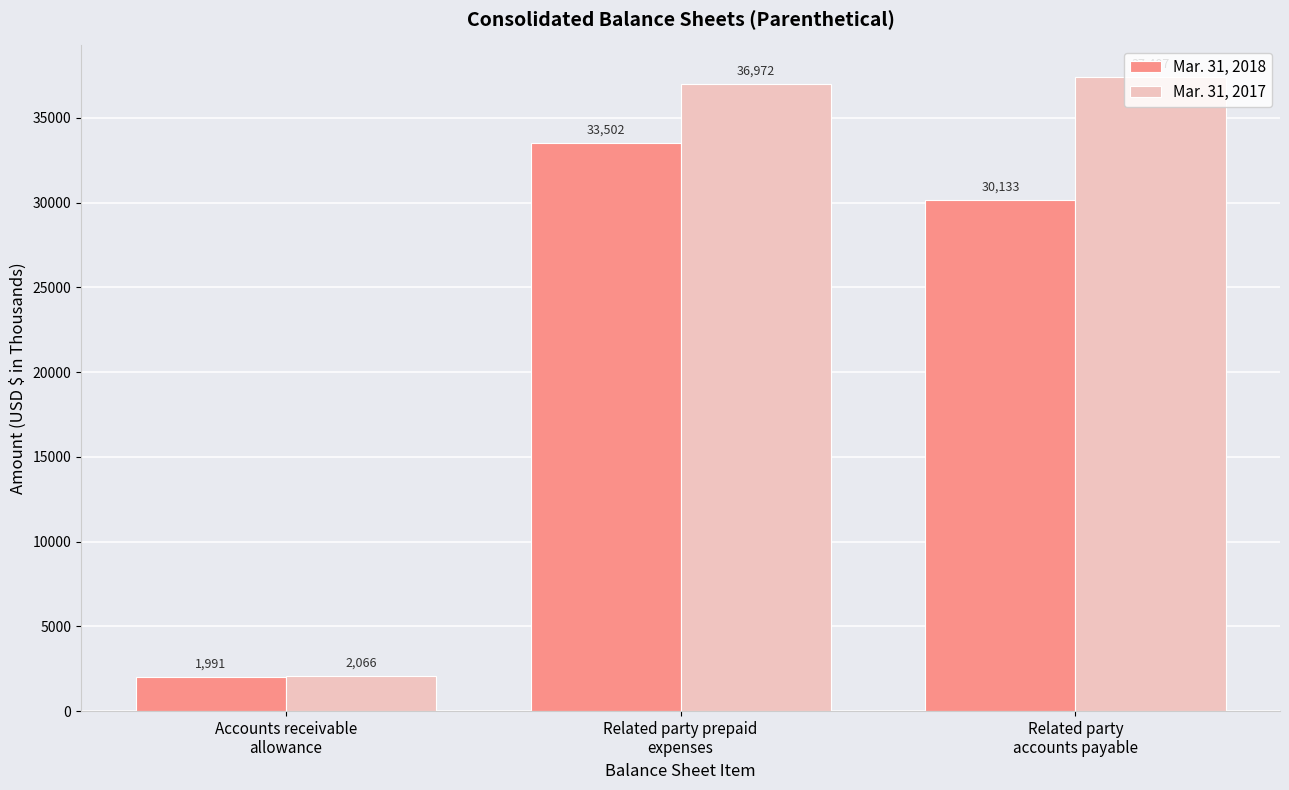

What is the label of the 2nd bar from the right?

Related party prepaid
expenses